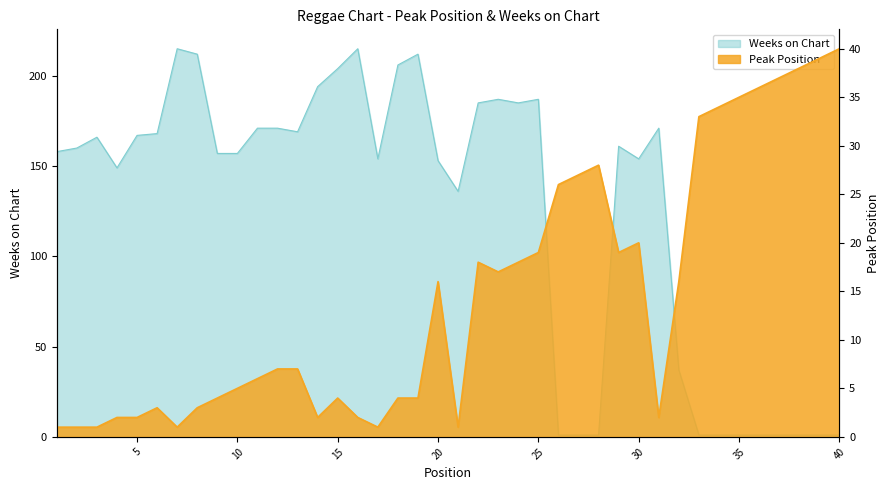

Reading left to right, transcribe all the data shown in this chart.

Peak Position: 1	1	1	2	2	3	1	3	4	5	6	7	7	2	4	2	1	4	4	16	1	18	17	18	19	26	27	28	19	20	2	16	33	34	35	36	37	38	39	40
Weeks on Chart: 158	160	166	149	167	168	215	212	157	157	171	171	169	194	204	215	154	206	212	153	136	185	187	185	187	1	1	1	161	154	171	37	1	1	1	1	1	1	1	1